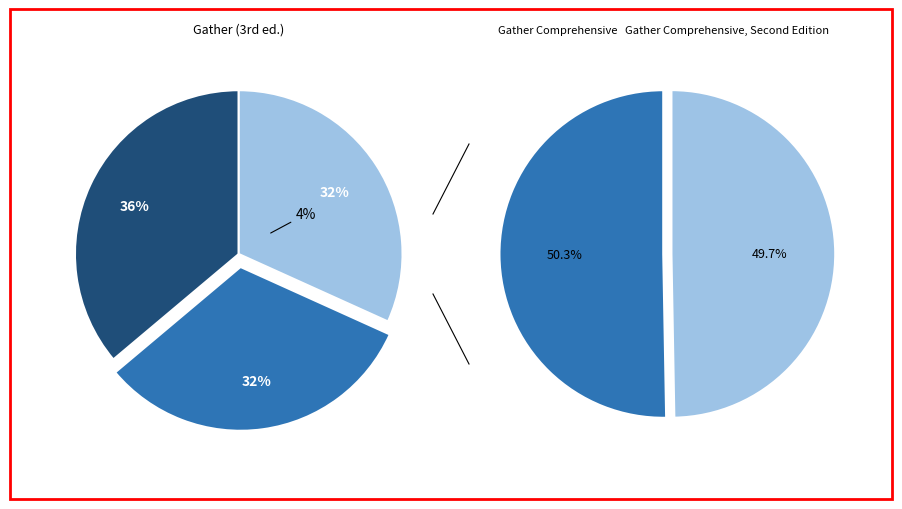

Which category has the smallest portion of the pie?

Gather Comprehensive, Second Edition